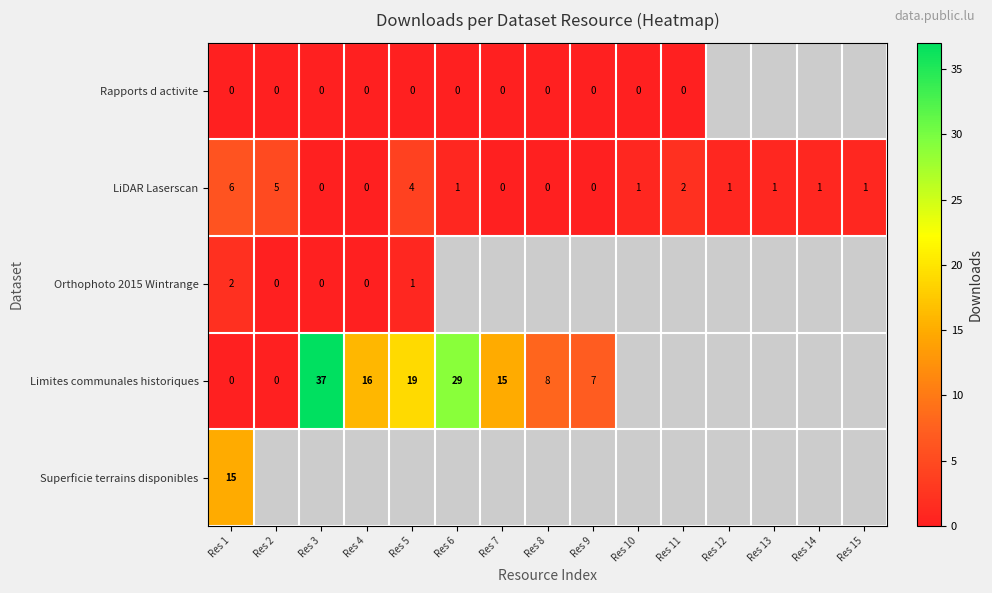

What is the sum of all LiDAR Laserscan values?

23